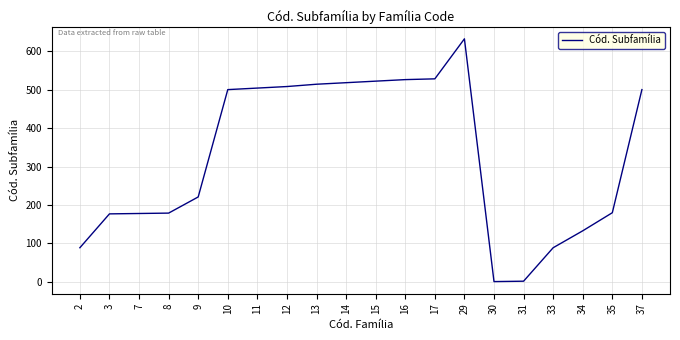

Is it true that the value at 13 is 514?

True